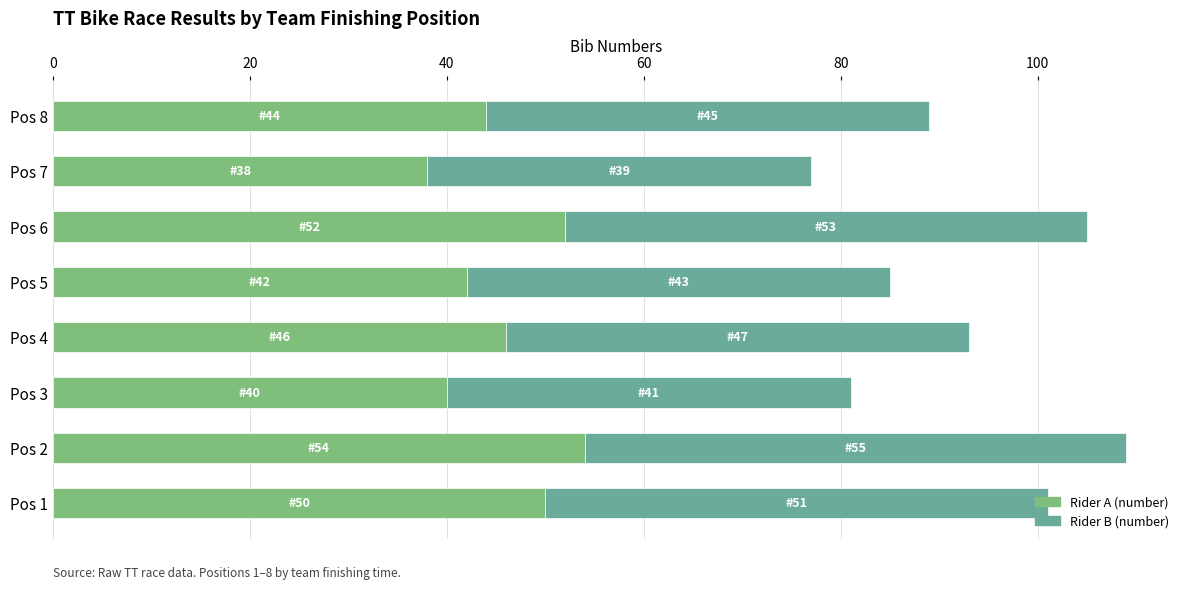

What is the average value of the Rider A (number) series?

46